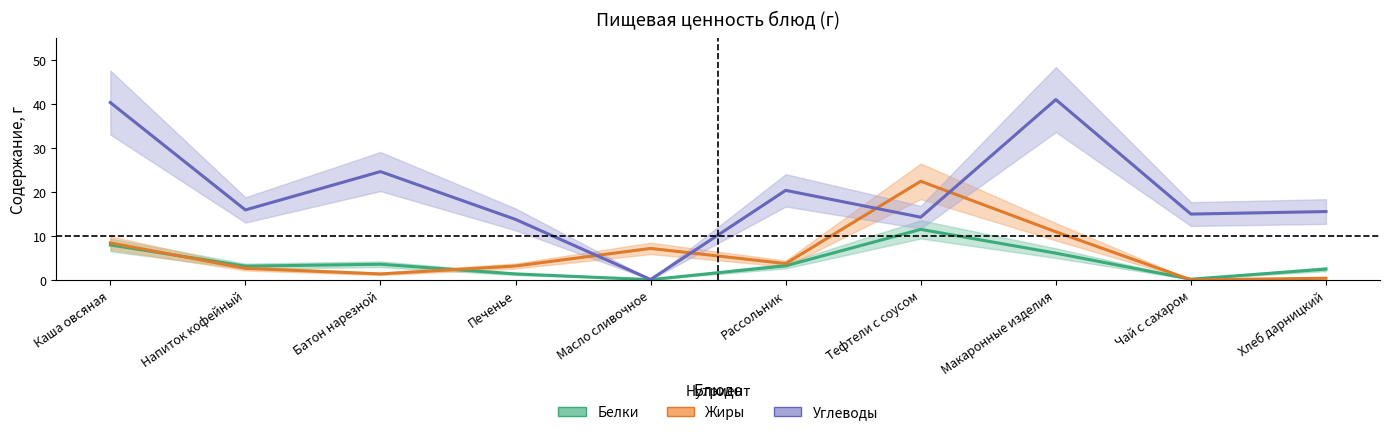

What is the value of the Углеводы point at the 7th from the left?

14.3